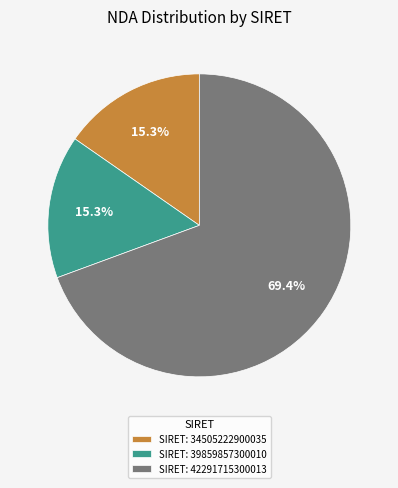

Count the number of slices in the pie.

3